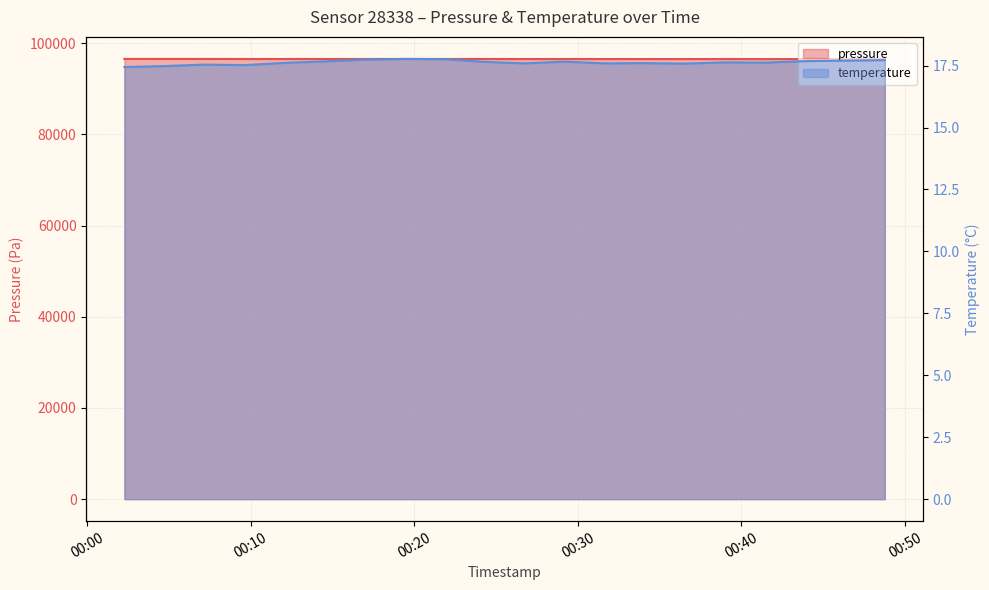

Count the number of categories in the chart.

20